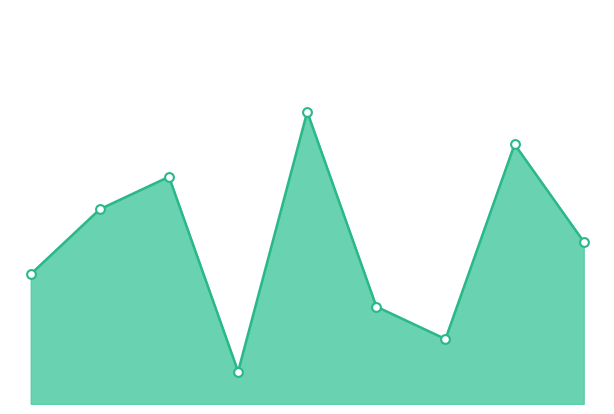

Does the chart have visible grid lines?

No